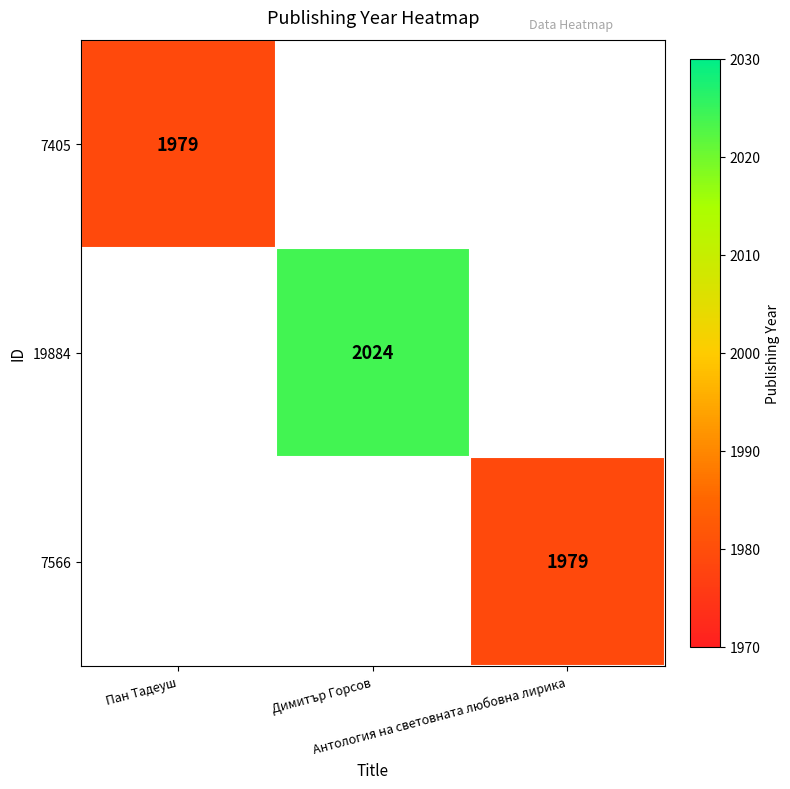

What is the maximum value for 7405?

1979.0